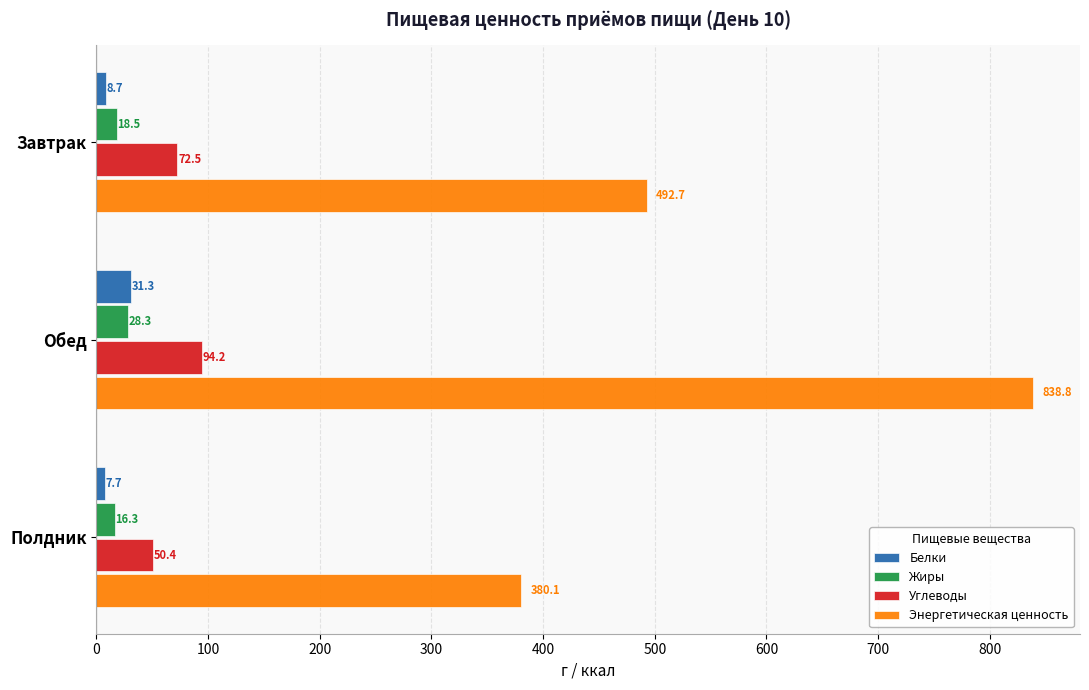

What is the difference between the maximum and minimum values in the Углеводы series?

43.8